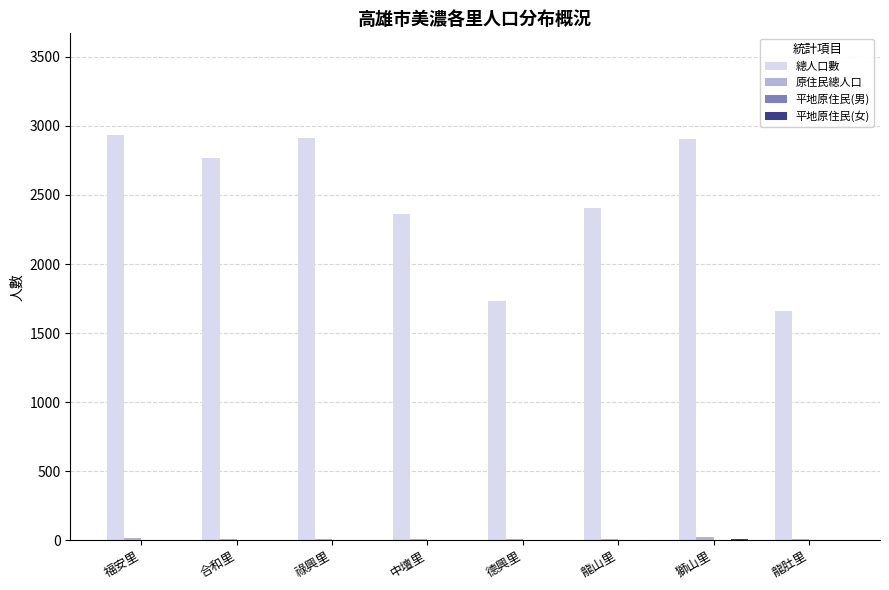

What is the maximum value shown in the chart?

2936